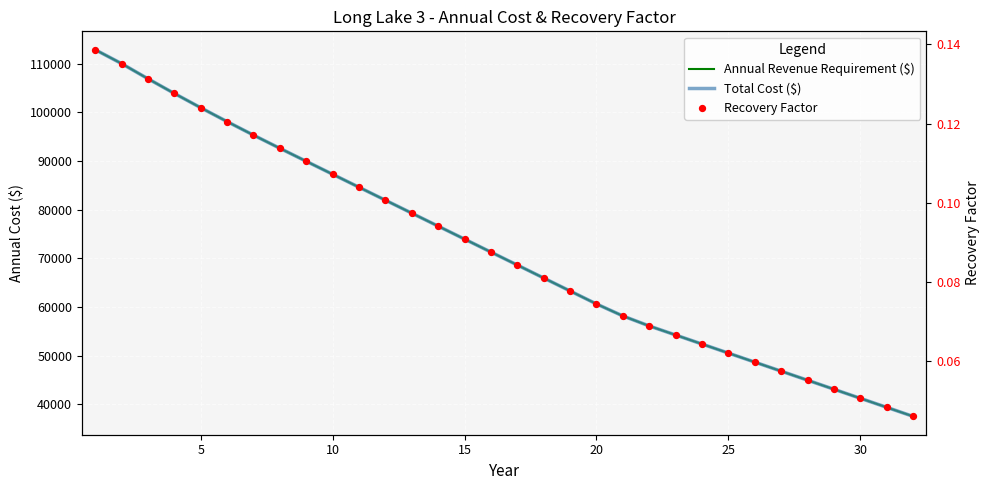

Which series has the largest Y range (max minus min)?

Annual Revenue Requirement ($)